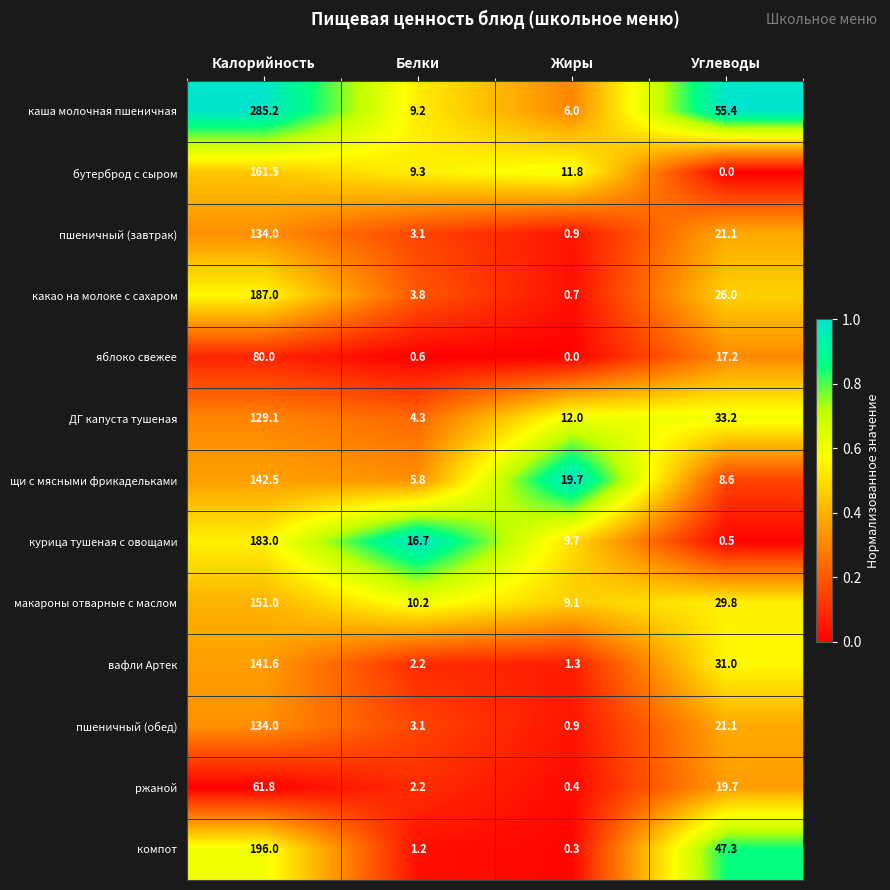

Which series changed the most between Калорийность and Белки?

каша молочная пшеничная